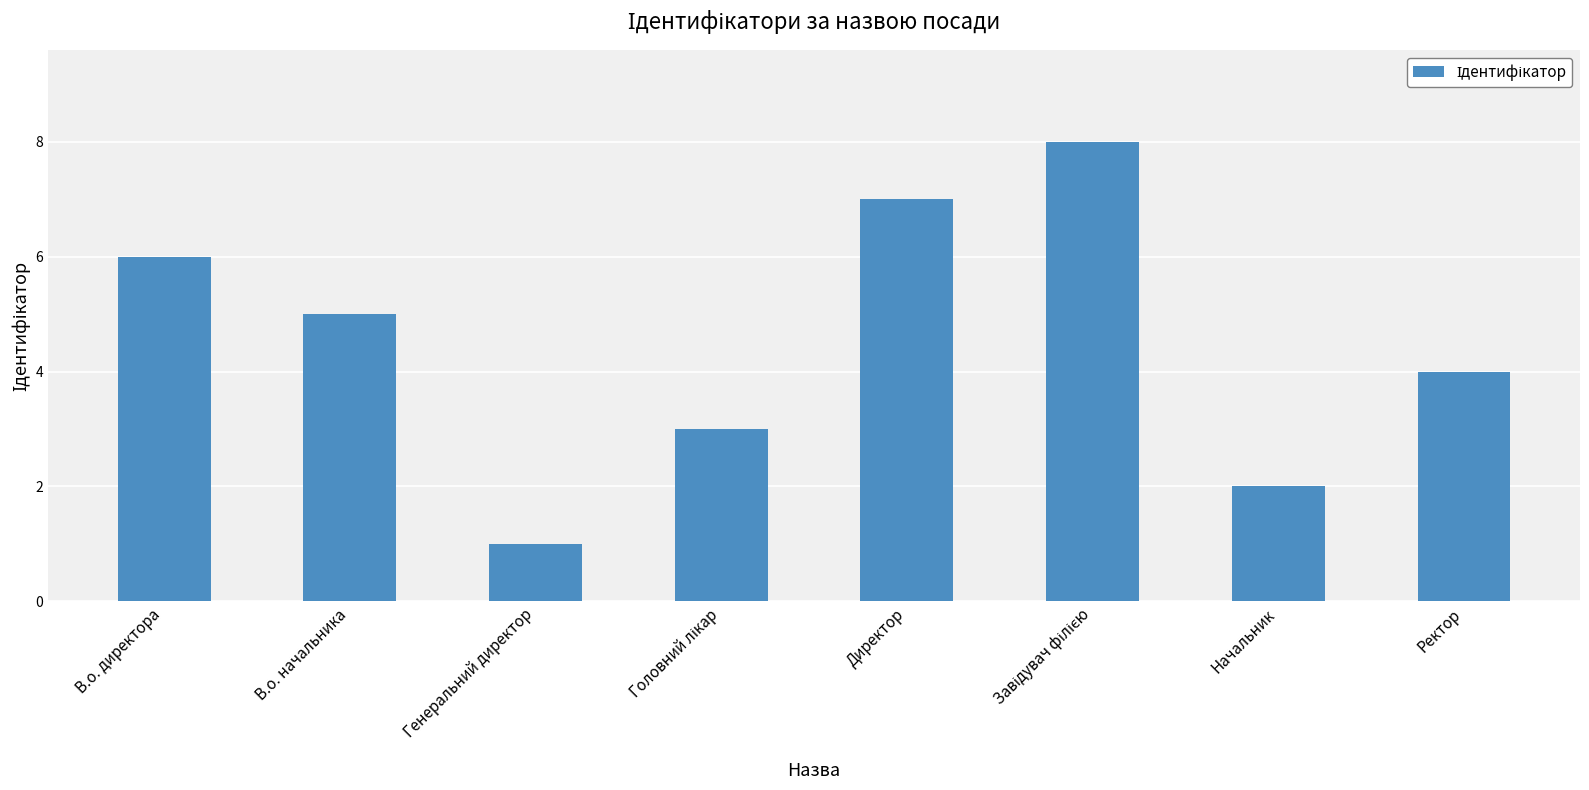

Where does the data first go above 5?

В.о. директора